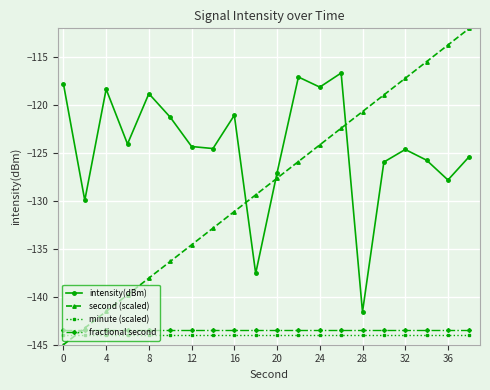

What is the lowest value of the intensity(dBm) series?

-141.6